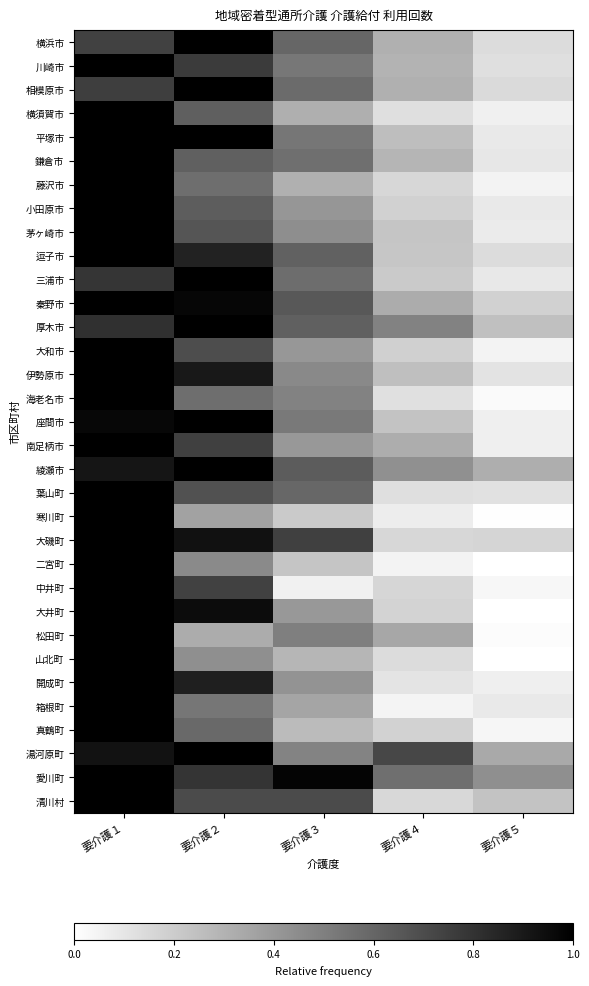

Count the number of data series in this chart.

33